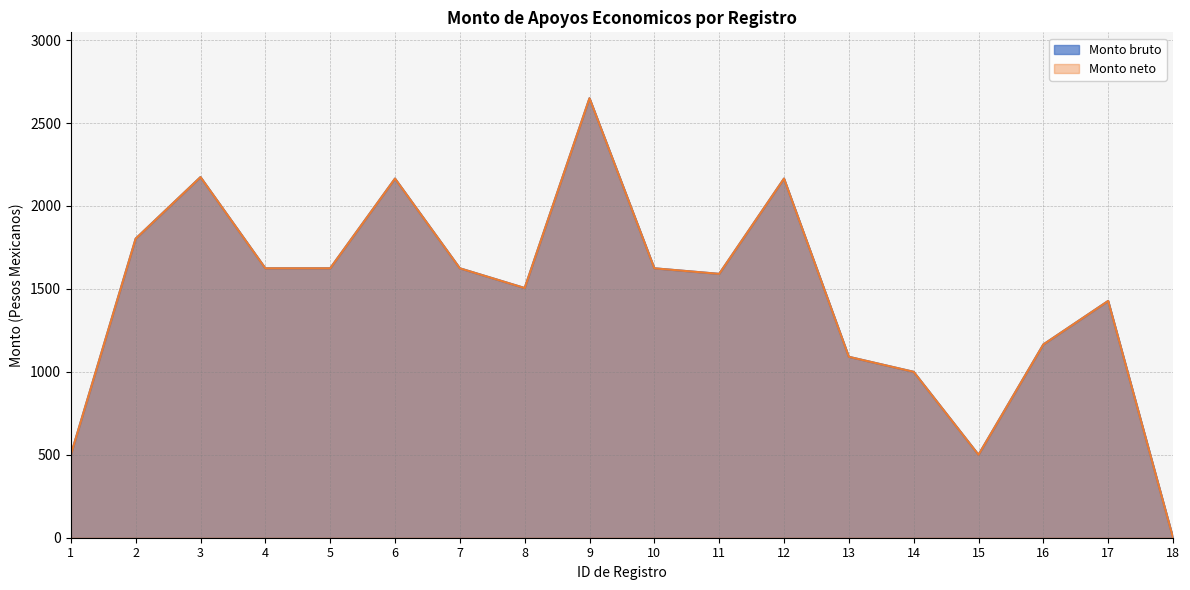

List the series in order of their peak value, highest first.

Monto bruto, Monto neto